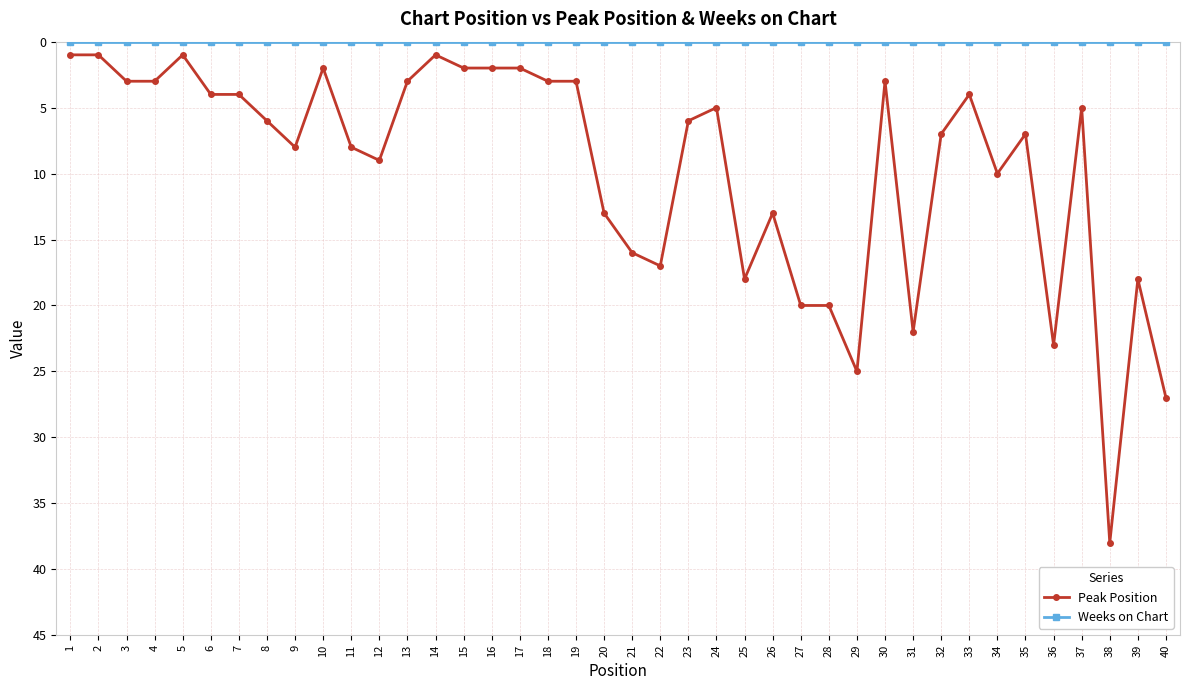

Which series changed the most between 11 and 13?

Peak Position